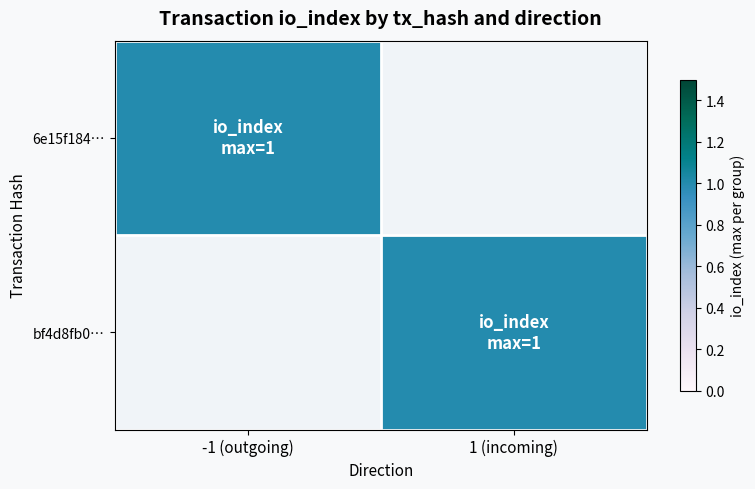

Which has a higher value, 1 or 0?

1